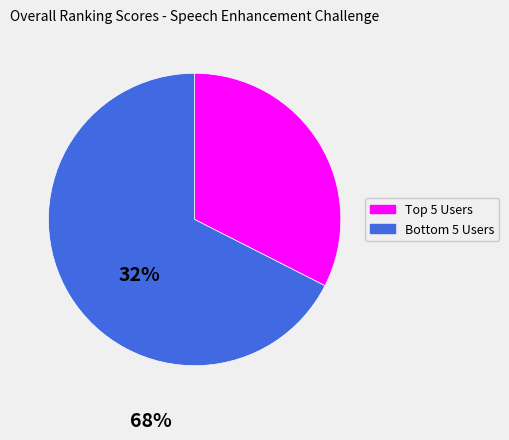

Does any single category account for the majority?

Yes